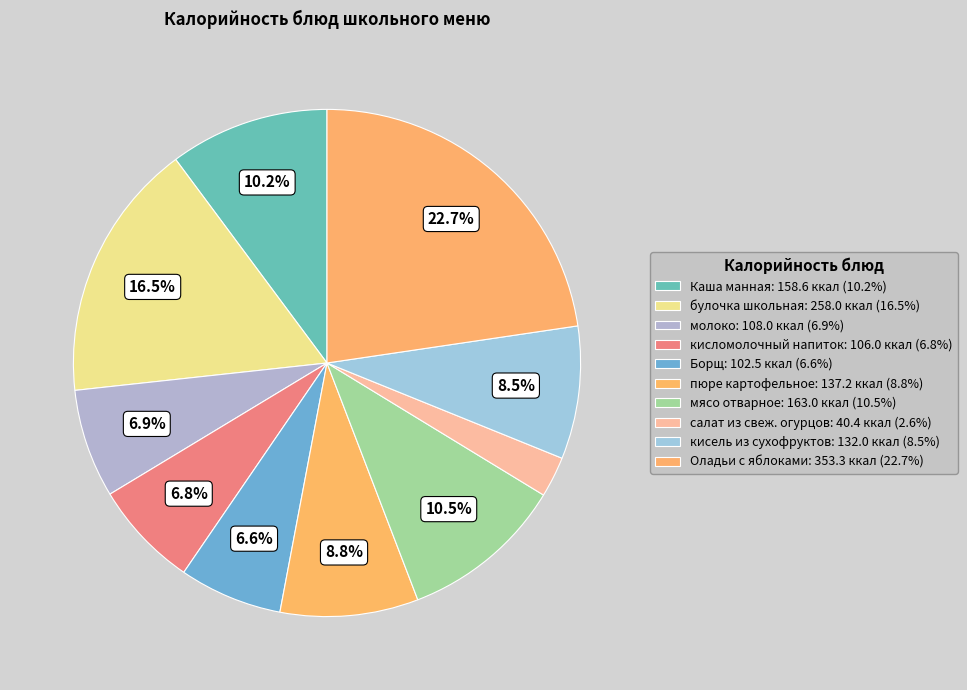

What percentage is the Борщ slice, to the nearest percent?

7%